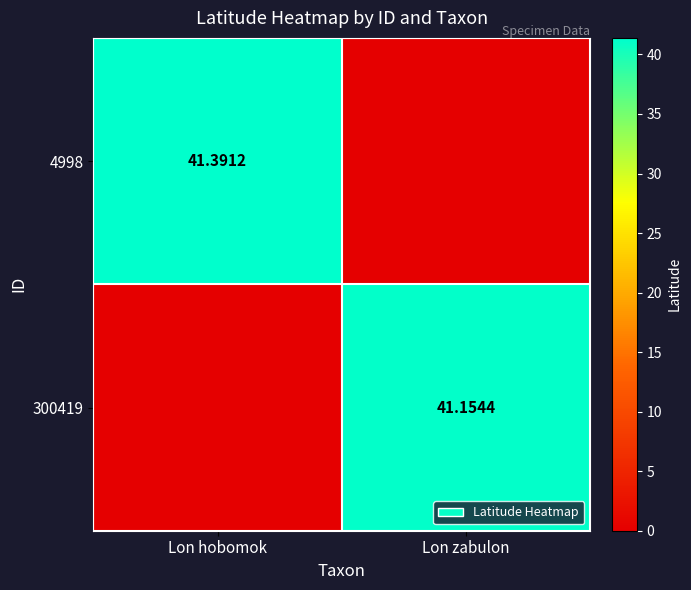

What is the difference between the 300419 values at Lon hobomok and Lon zabulon?

41.2